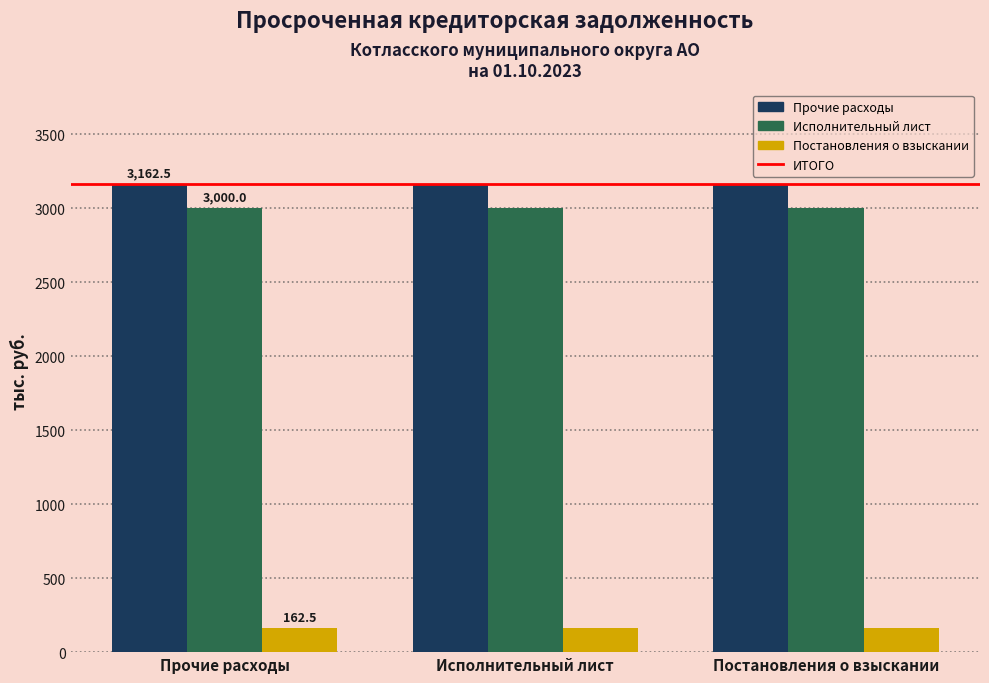

What is the spread (max minus min) of values at Исполнительный лист?

3000.0